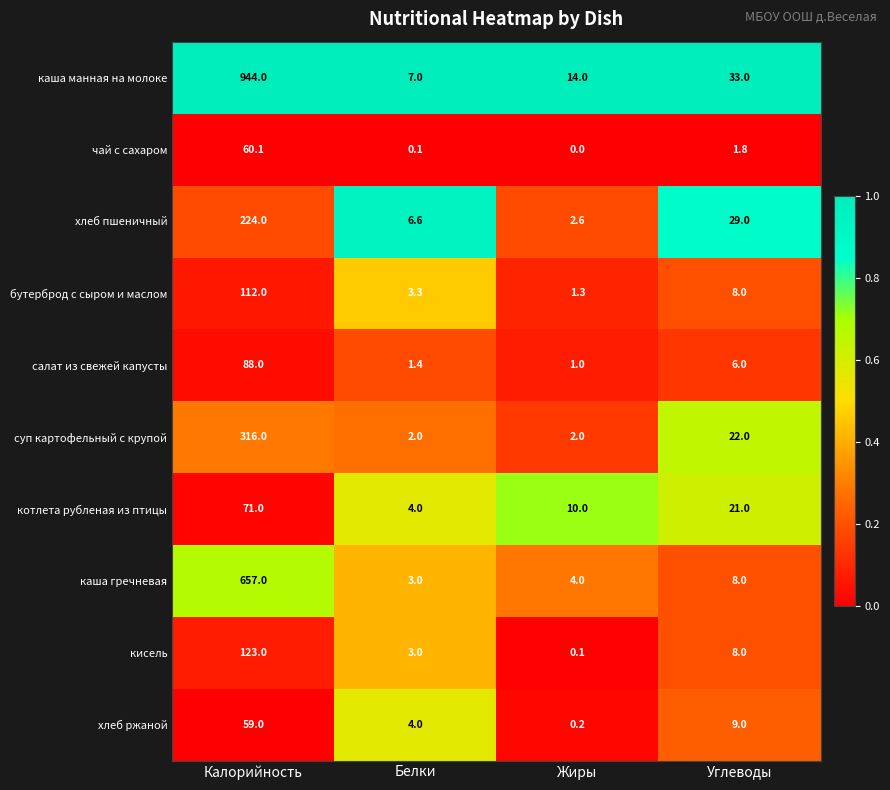

What is the maximum value shown in the chart?

944.0